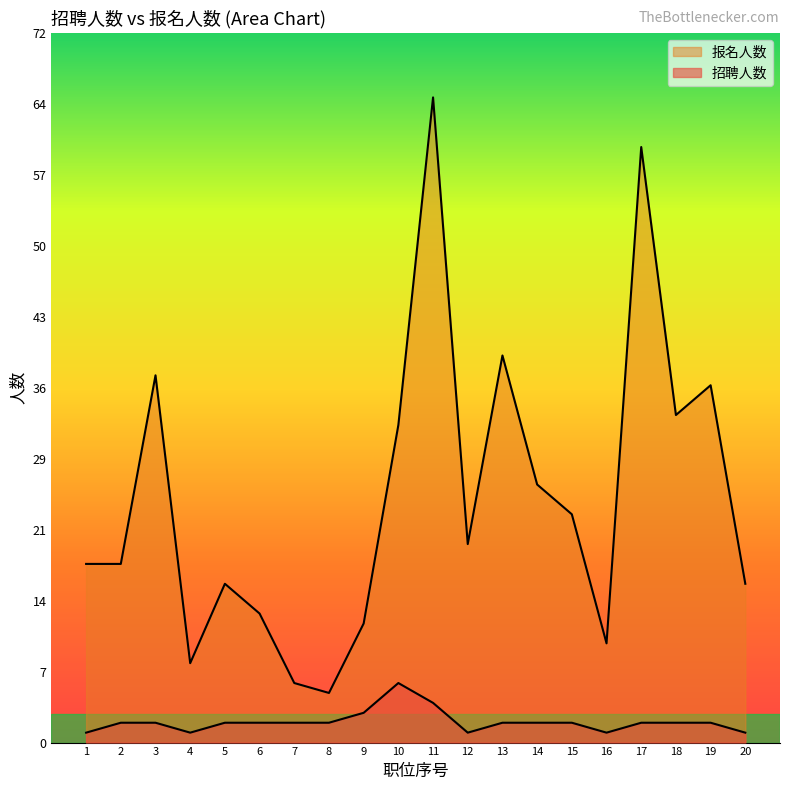

How many data points does each series have?

20